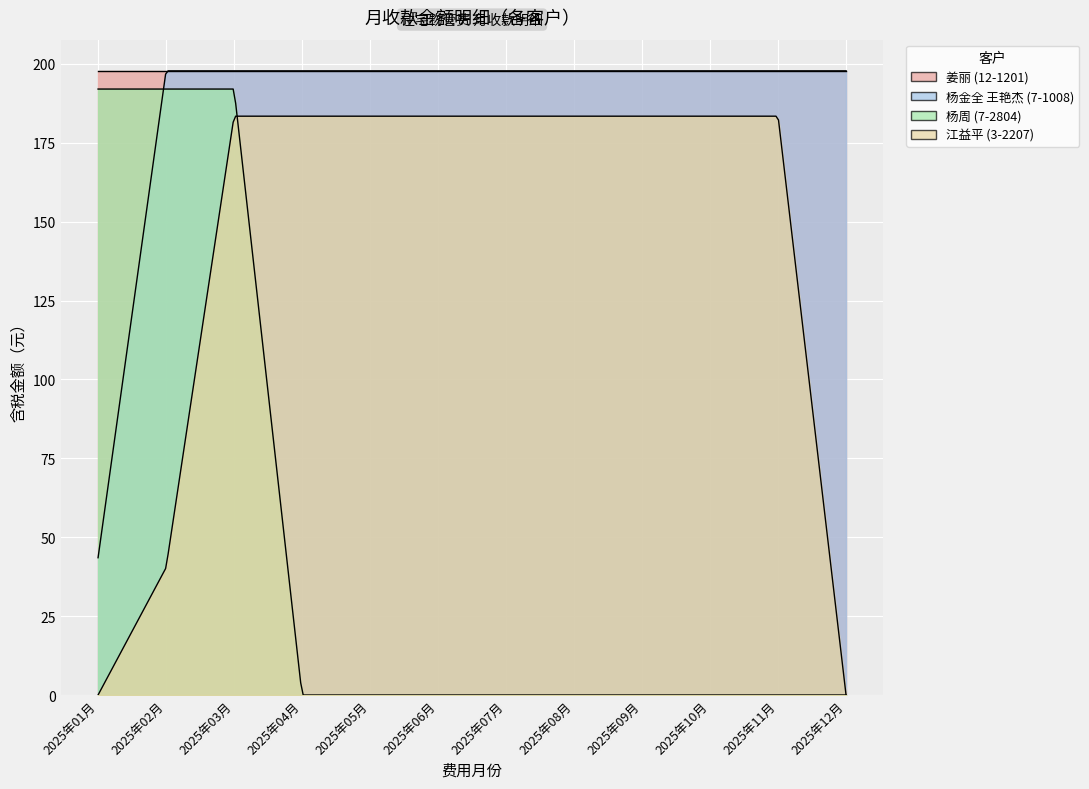

True or false: 姜丽 (12-1201) and 杨周 (7-2804) intersect in this chart.

False